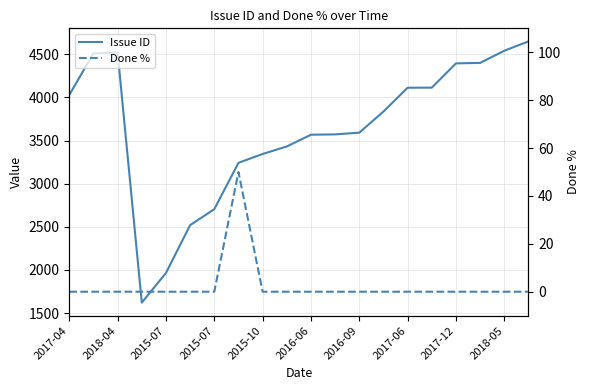

What is the difference between the Issue ID values at 2017-06 and 2017-04?

84